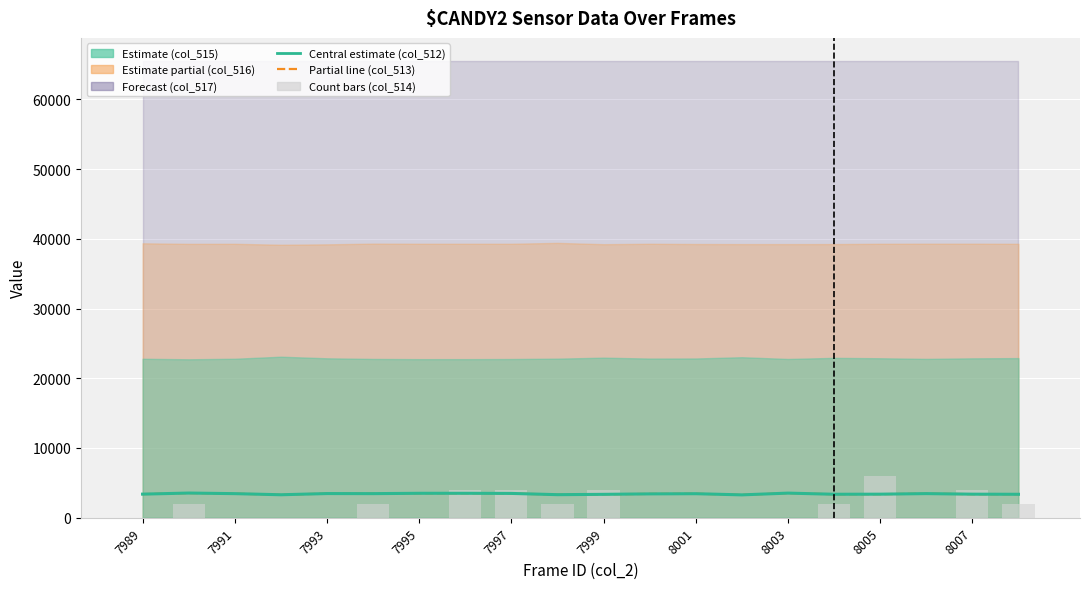

Which series has the widest spread of values?

col_514 (Count bars)